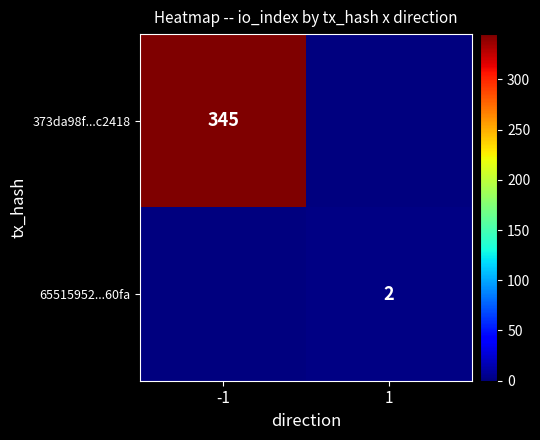

The 65515952...60fa series shows 2 at 1. True or false?

True